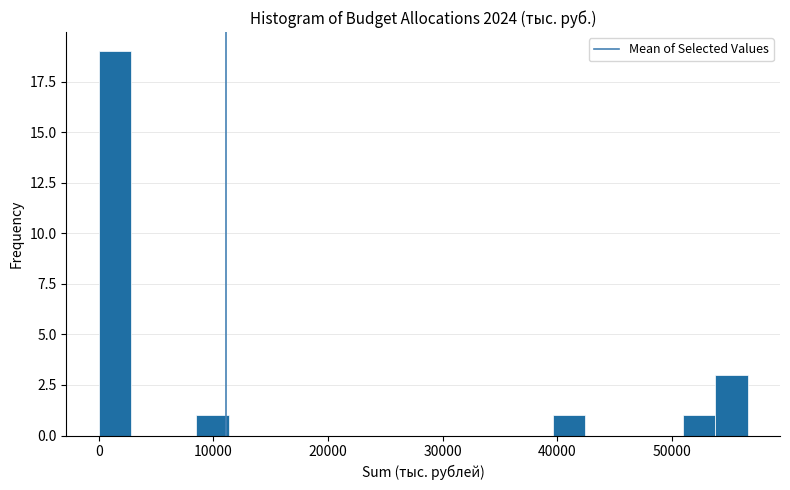

Read against the x-axis, roughly where is the centre of the tallest bar?

1000